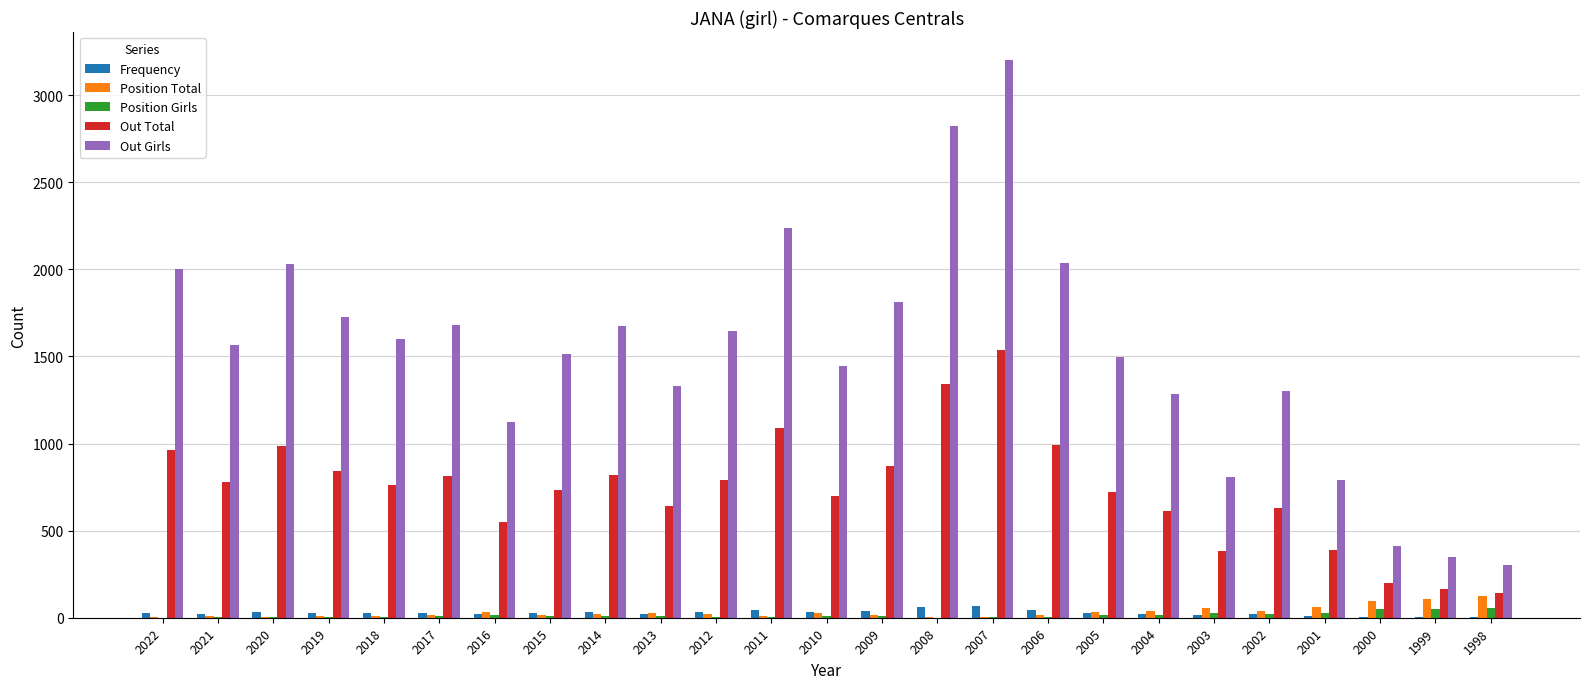

The Position Girls series shows 2 at 2021. True or false?

True